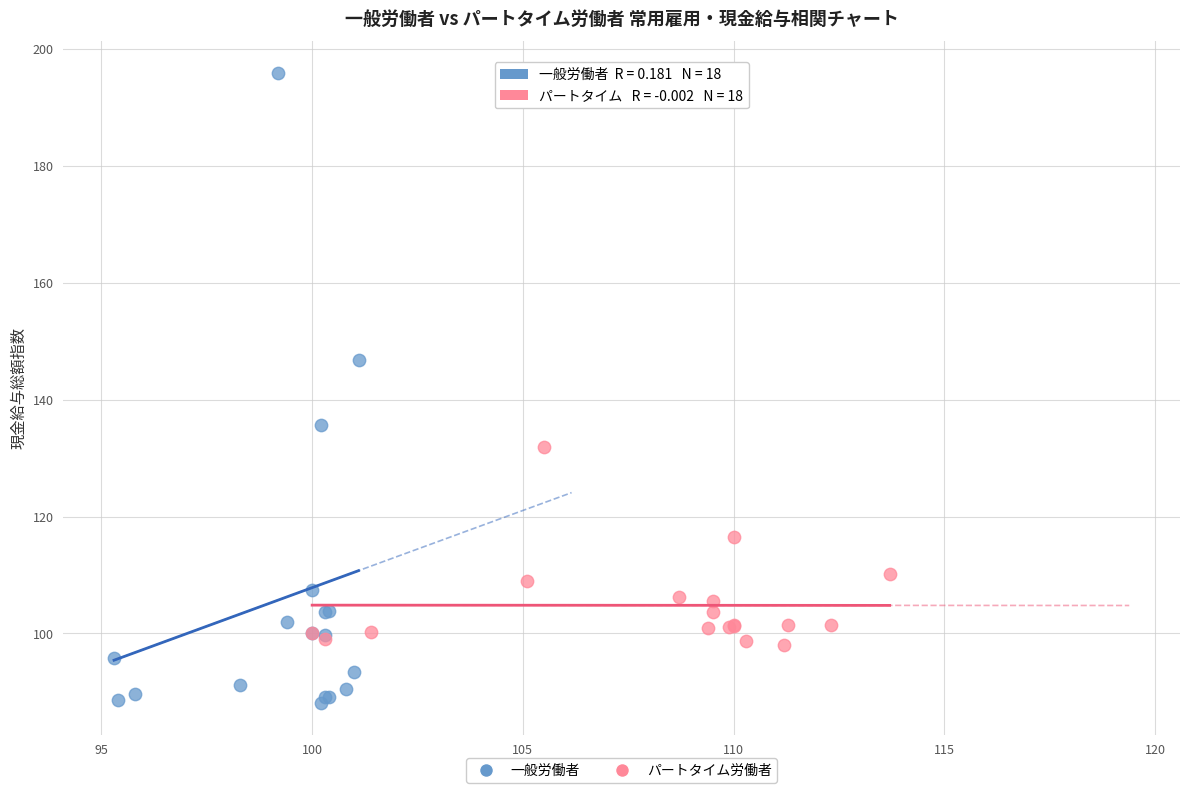

Which series has the largest Y range (max minus min)?

一般労働者